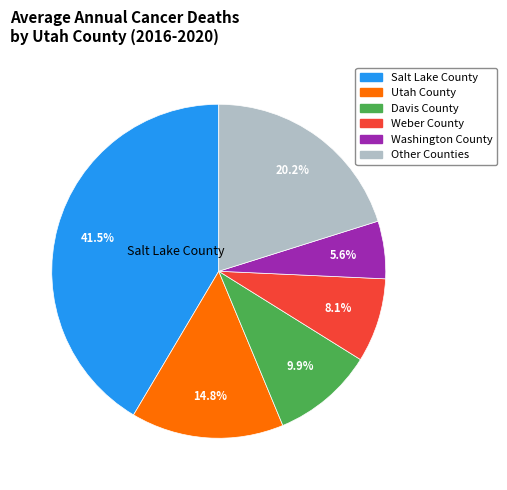

To the nearest percent, what is the difference between the largest and smallest slice percentages?

36%